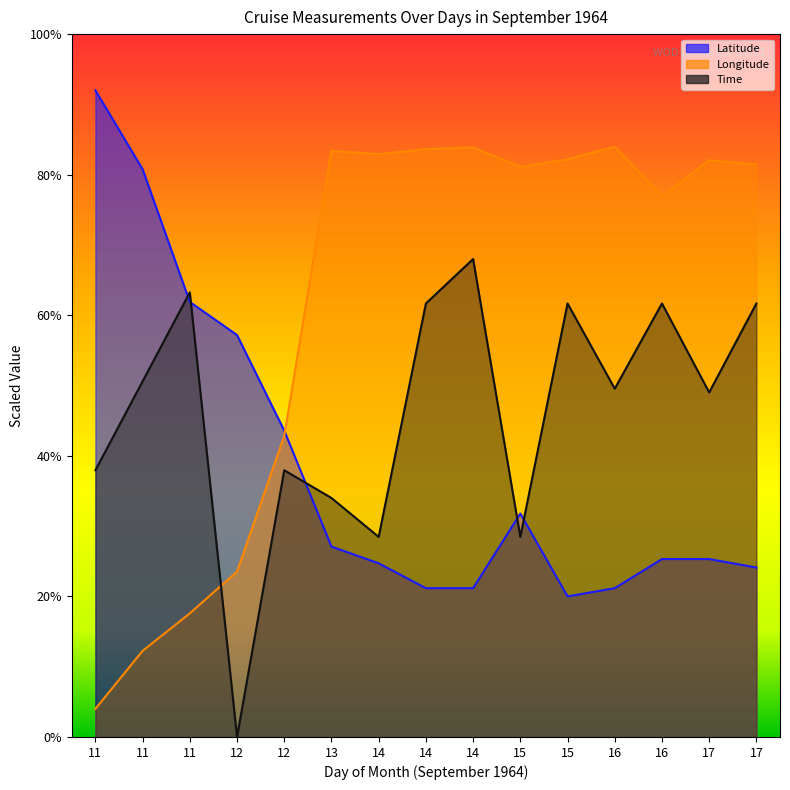

Is the value of Latitude at 11 greater than the value of Time at 16?

Yes